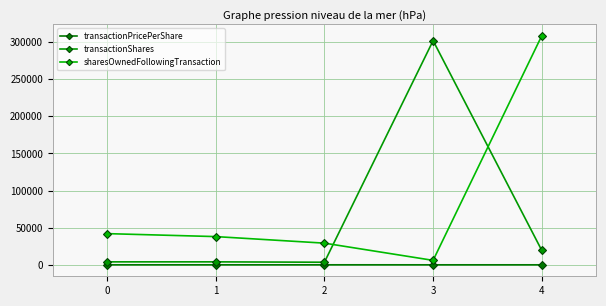

Reading left to right, transcribe all the data shown in this chart.

transactionPricePerShare: 30.1	31.8	29.6	10.0	6.0
transactionShares: 4000.0	4000.0	3500.0	302030.0	19435.0
sharesOwnedFollowingTransaction: 42038.0	38038.0	29208.0	6000.0	308700.0